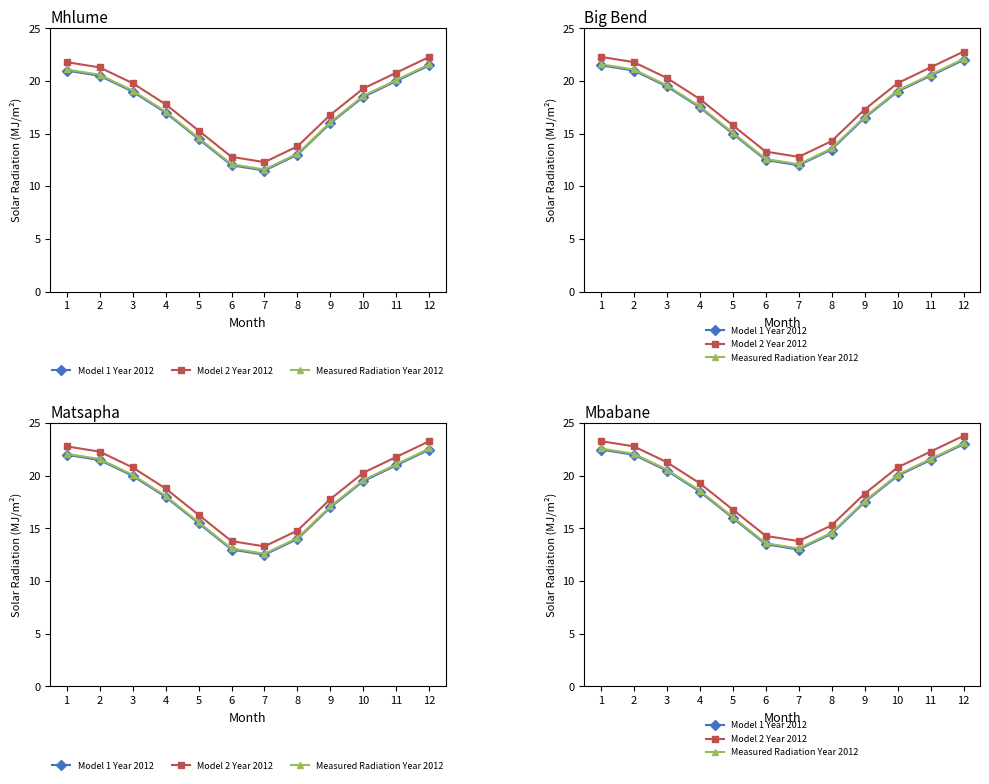

Is it true that Model 1 Year 2012 equals 12.4 at 11?

False